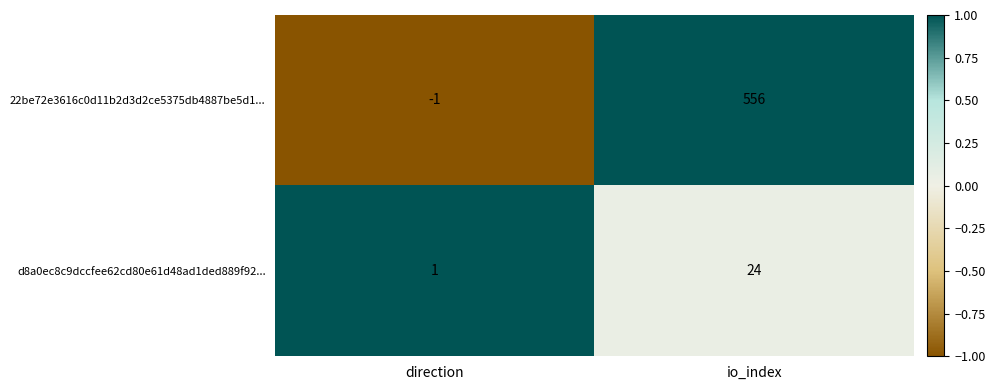

Rank the series at direction from lowest to highest value.

22be72e3616c0d11b2d3d2ce5375db4887be5d1..., d8a0ec8c9dccfee62cd80e61d48ad1ded889f92...